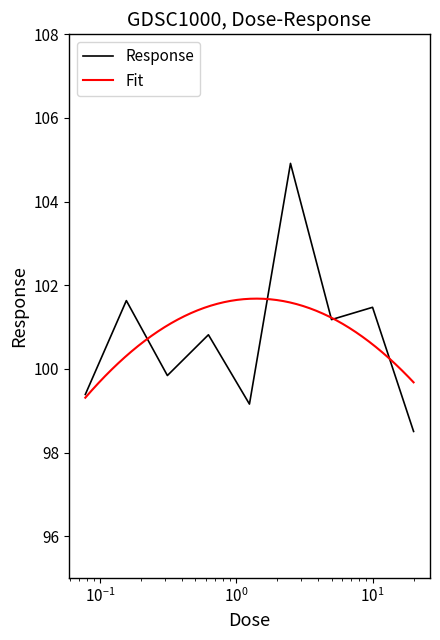

What is the minimum value for Response?

98.5